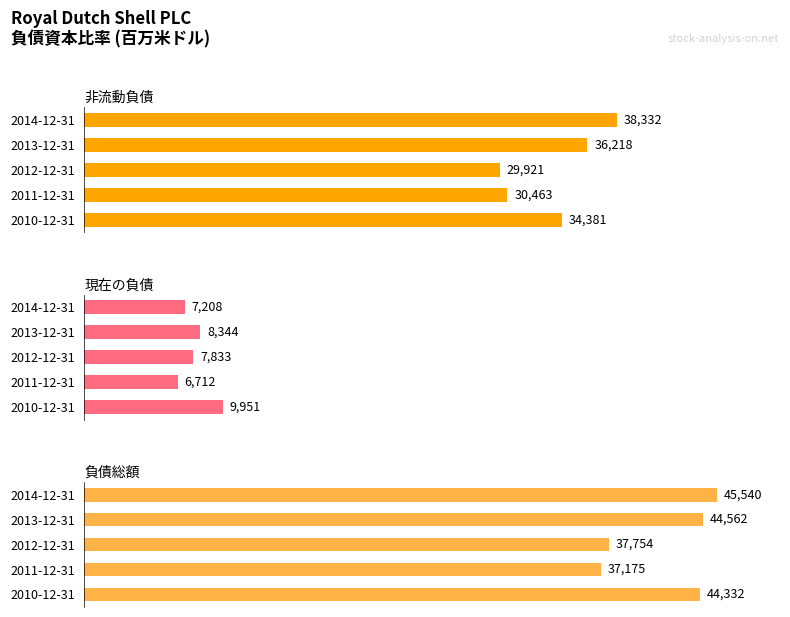

What are all the series names shown in the legend?

非流動負債, 現在の負債, 負債総額